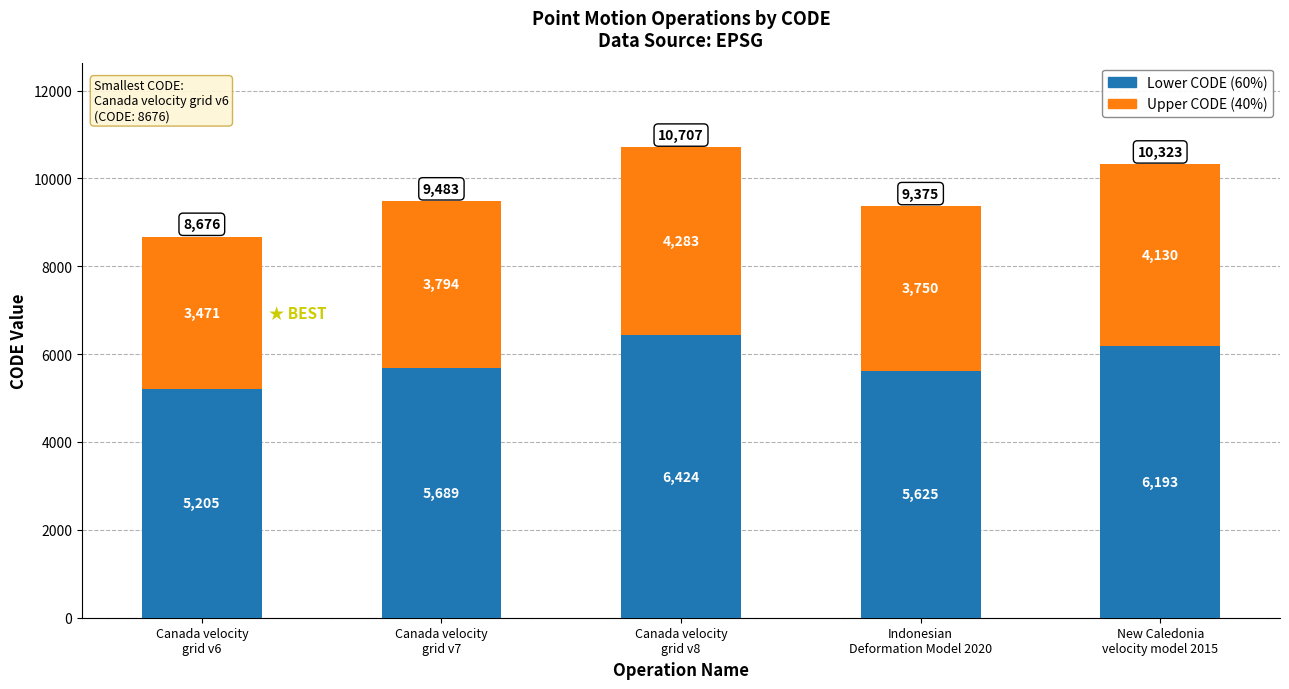

What is the difference between the second highest and minimum values in the Lower CODE (60%) series?

988